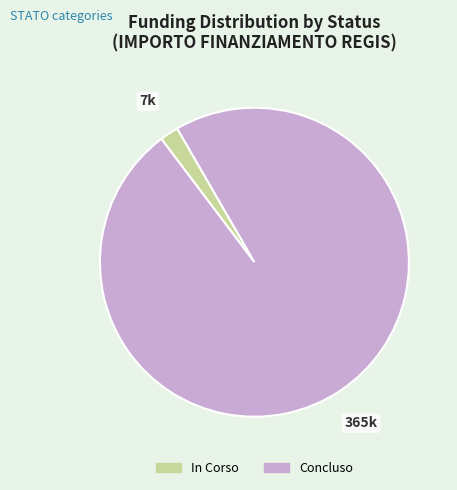

What is the largest slice in the pie chart?

Concluso